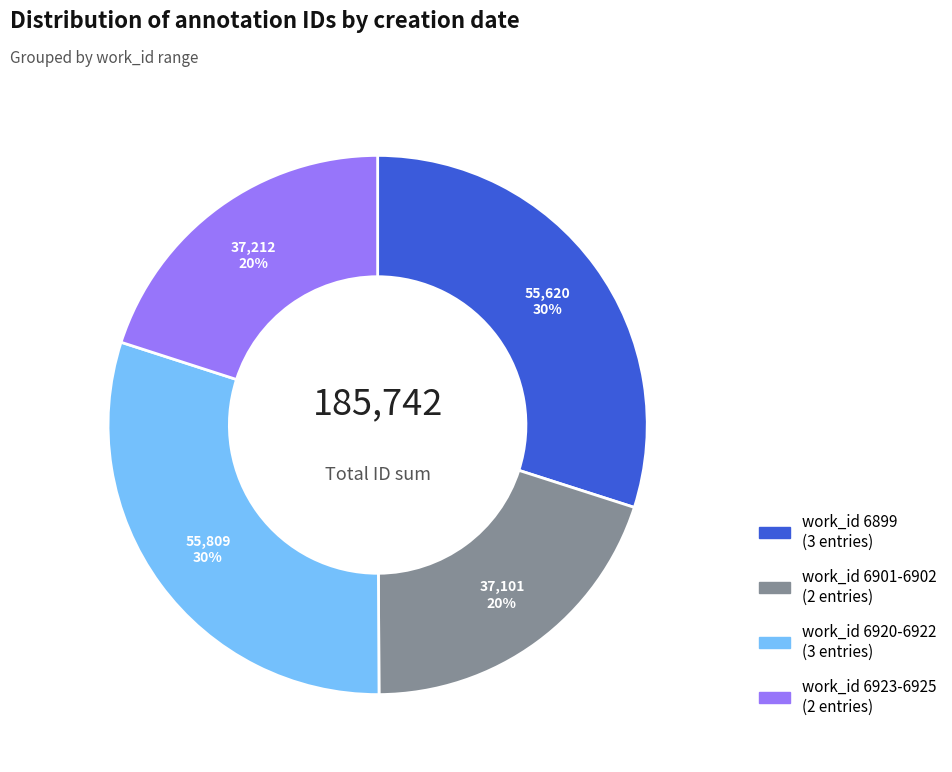

Is it true that work_id 6899 (3 entries) is 30% of the pie?

True